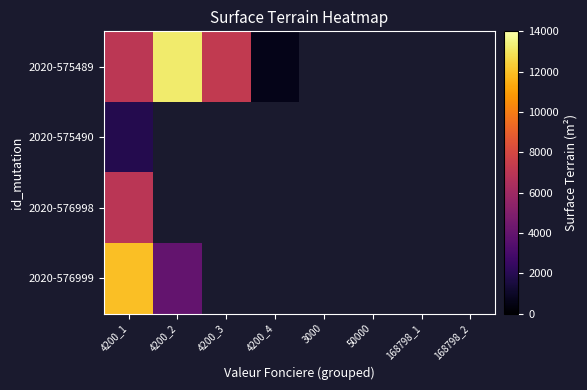

At 4200_3, list the series in order from smallest to largest.

2020-575489, 2020-575490, 2020-576998, 2020-576999